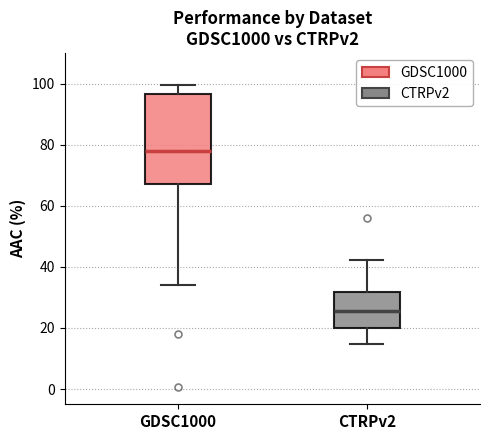

Where does the median line of the box for GDSC1000 sit on the y-axis? The values are not printed on the chart, so give them approximately, as read against the axis.

78